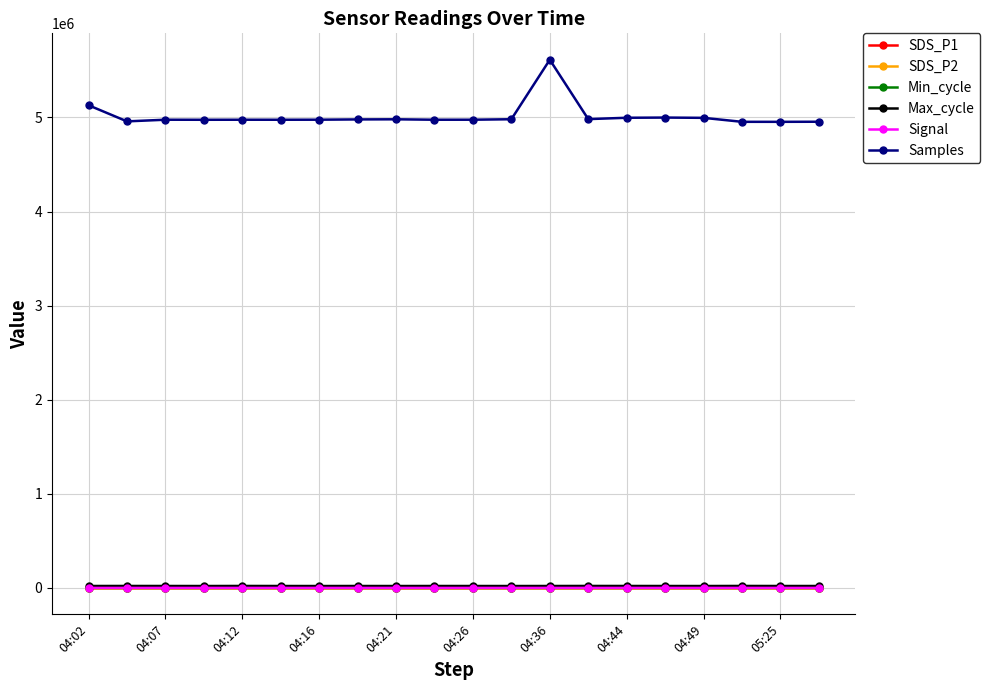

Which series has the largest range (max minus min)?

Samples